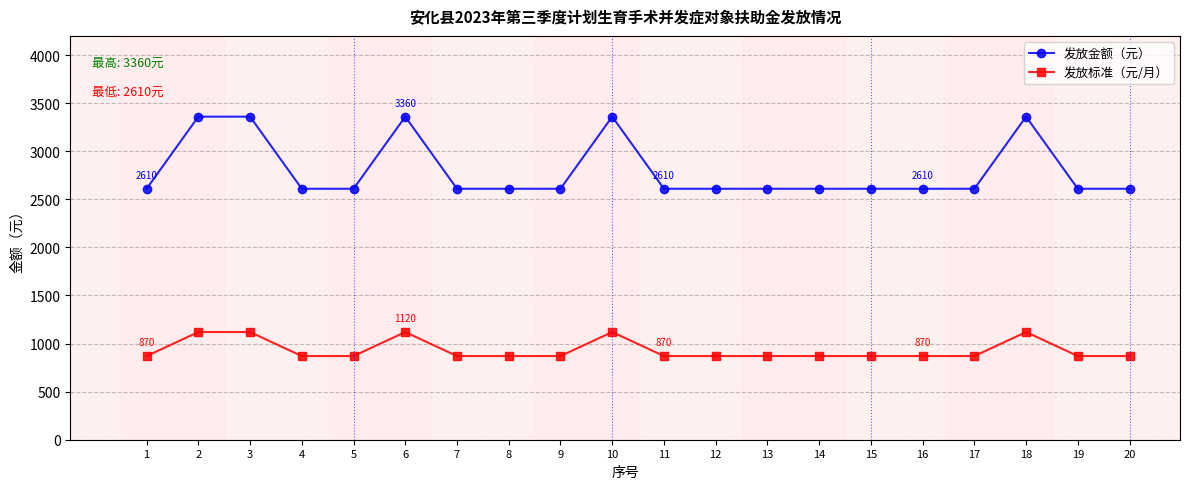

What is the value of the 发放标准（元/月） point at the 14th from the left?

870